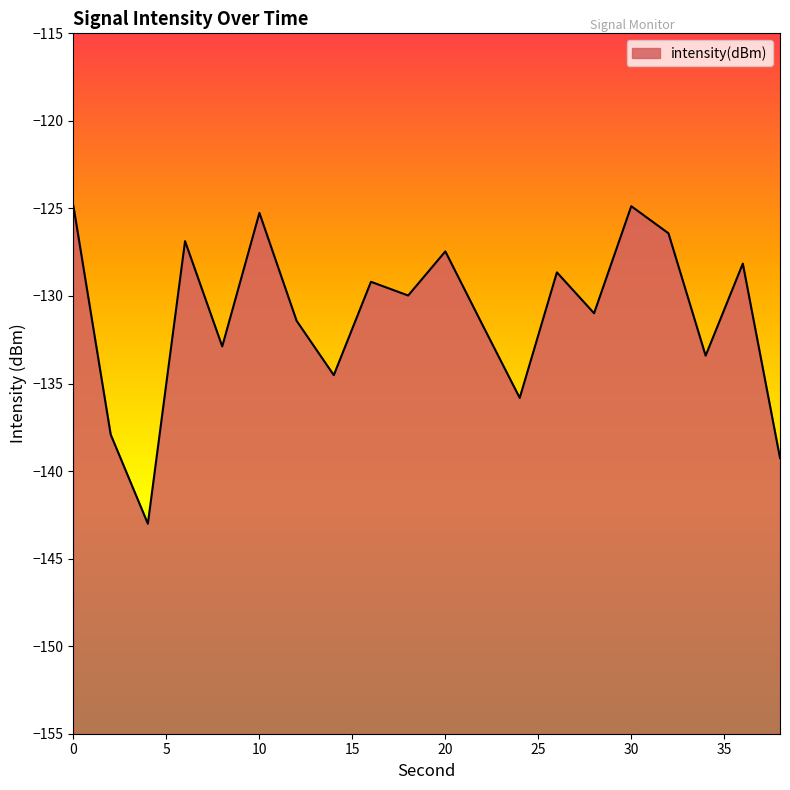

Reading left to right, transcribe all the data shown in this chart.

0=-124.9	2=-137.9	4=-143.0	6=-126.9	8=-132.9	10=-125.3	12=-131.4	14=-134.5	16=-129.2	18=-130.0	20=-127.5	22=-131.7	24=-135.8	26=-128.7	28=-131.0	30=-124.9	32=-126.4	34=-133.4	36=-128.2	38=-139.3